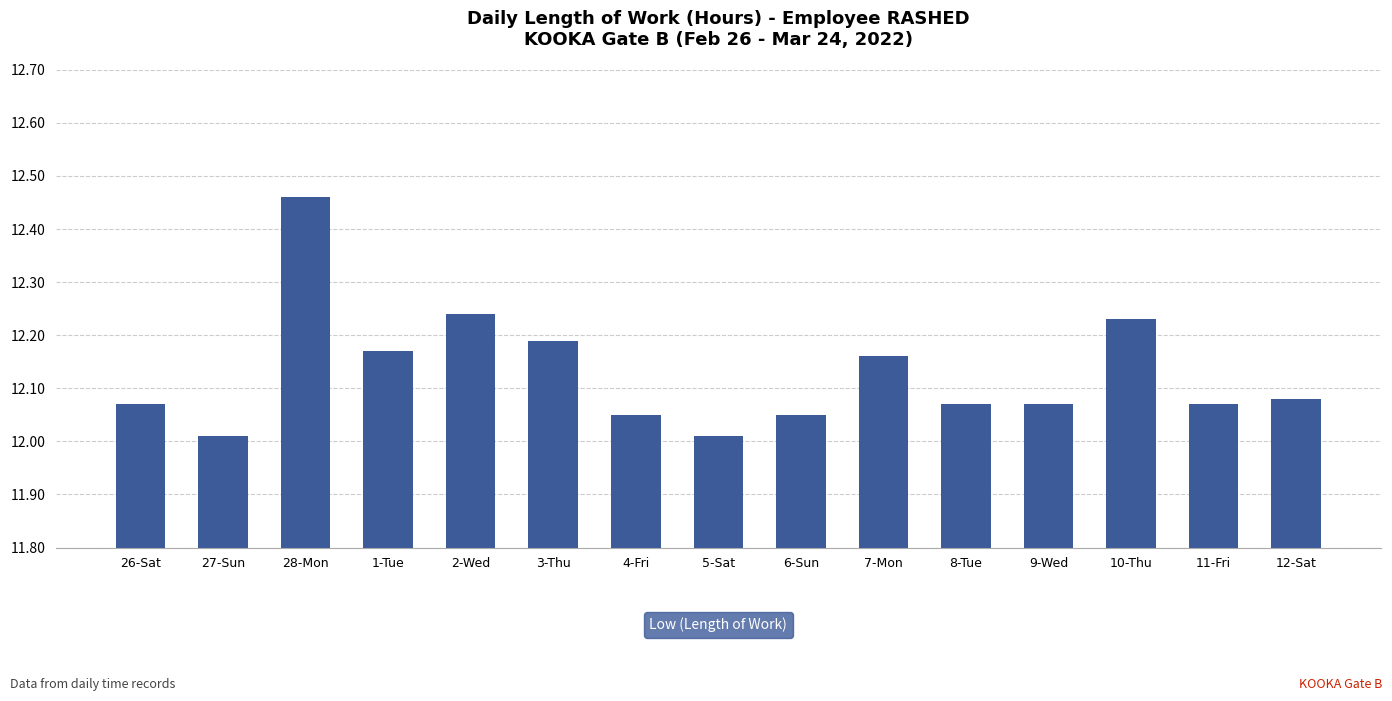

What is the change in value from 26-Sat to 28-Mon?

+0.4